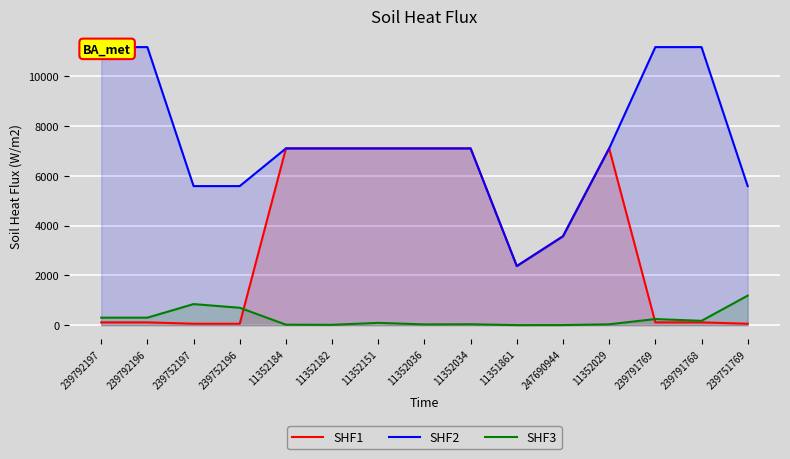

What is the sum of the SHF1 values at 11352184 and 239791768?

7210.5